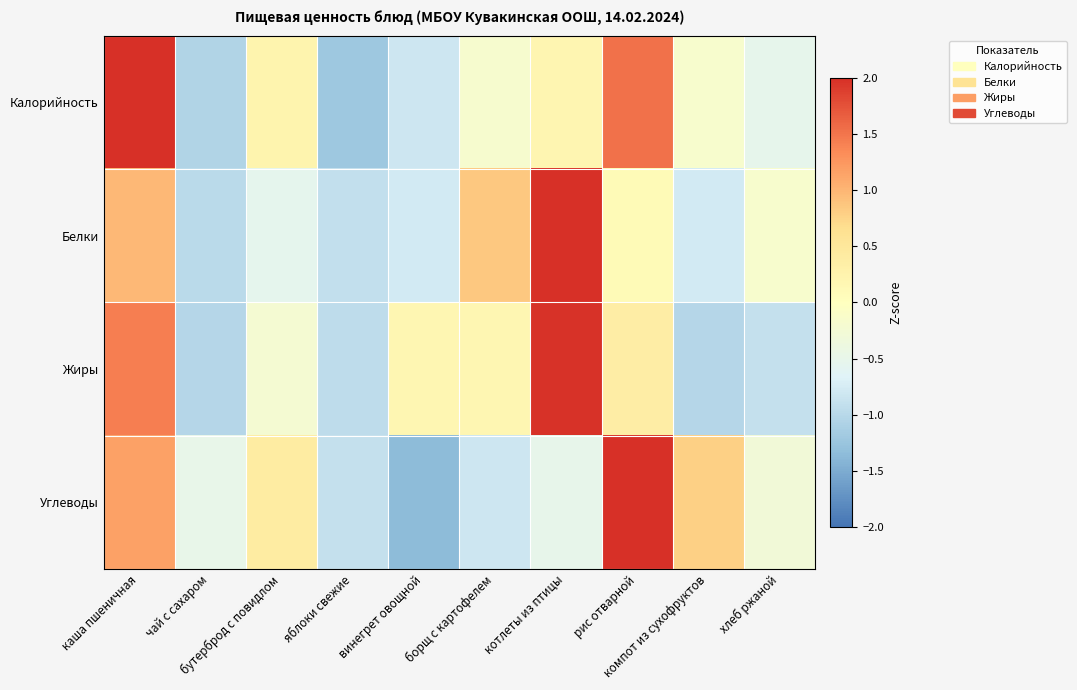

What is the total value across all series at бутерброд с повидлом?

-0.1